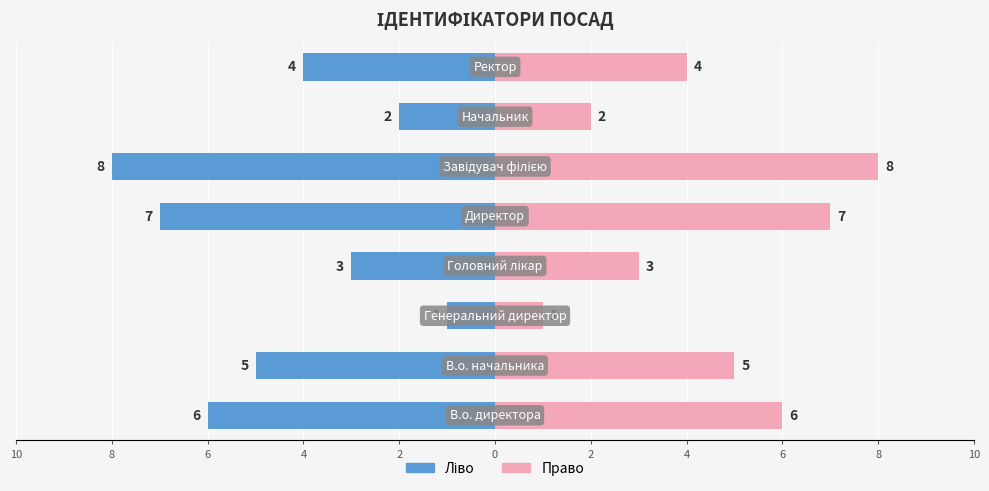

The value of Ідентифікатор (ліво) at 2 is -2. True or false?

True